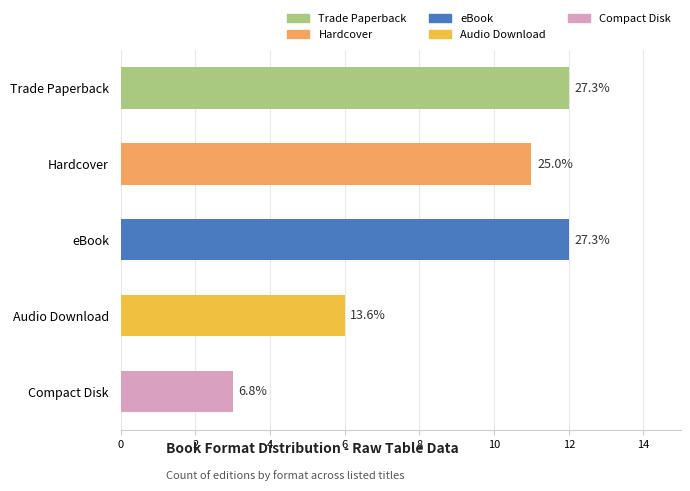

Where is the data nearest to the value 7?

Audio Download